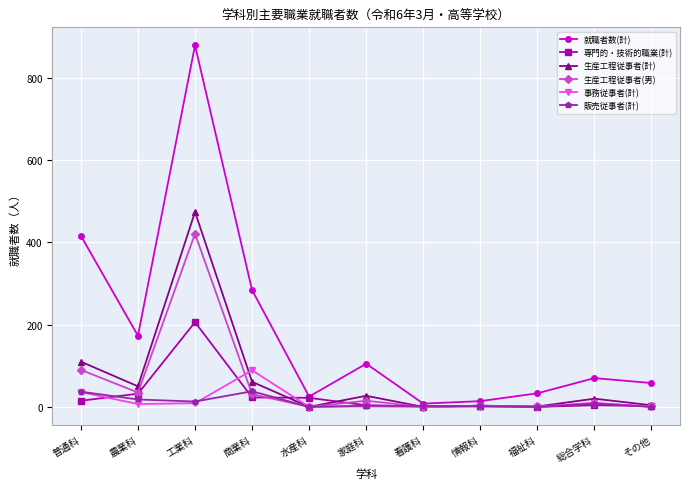

What is the sum of all 生産工程従事者(計) values?

750